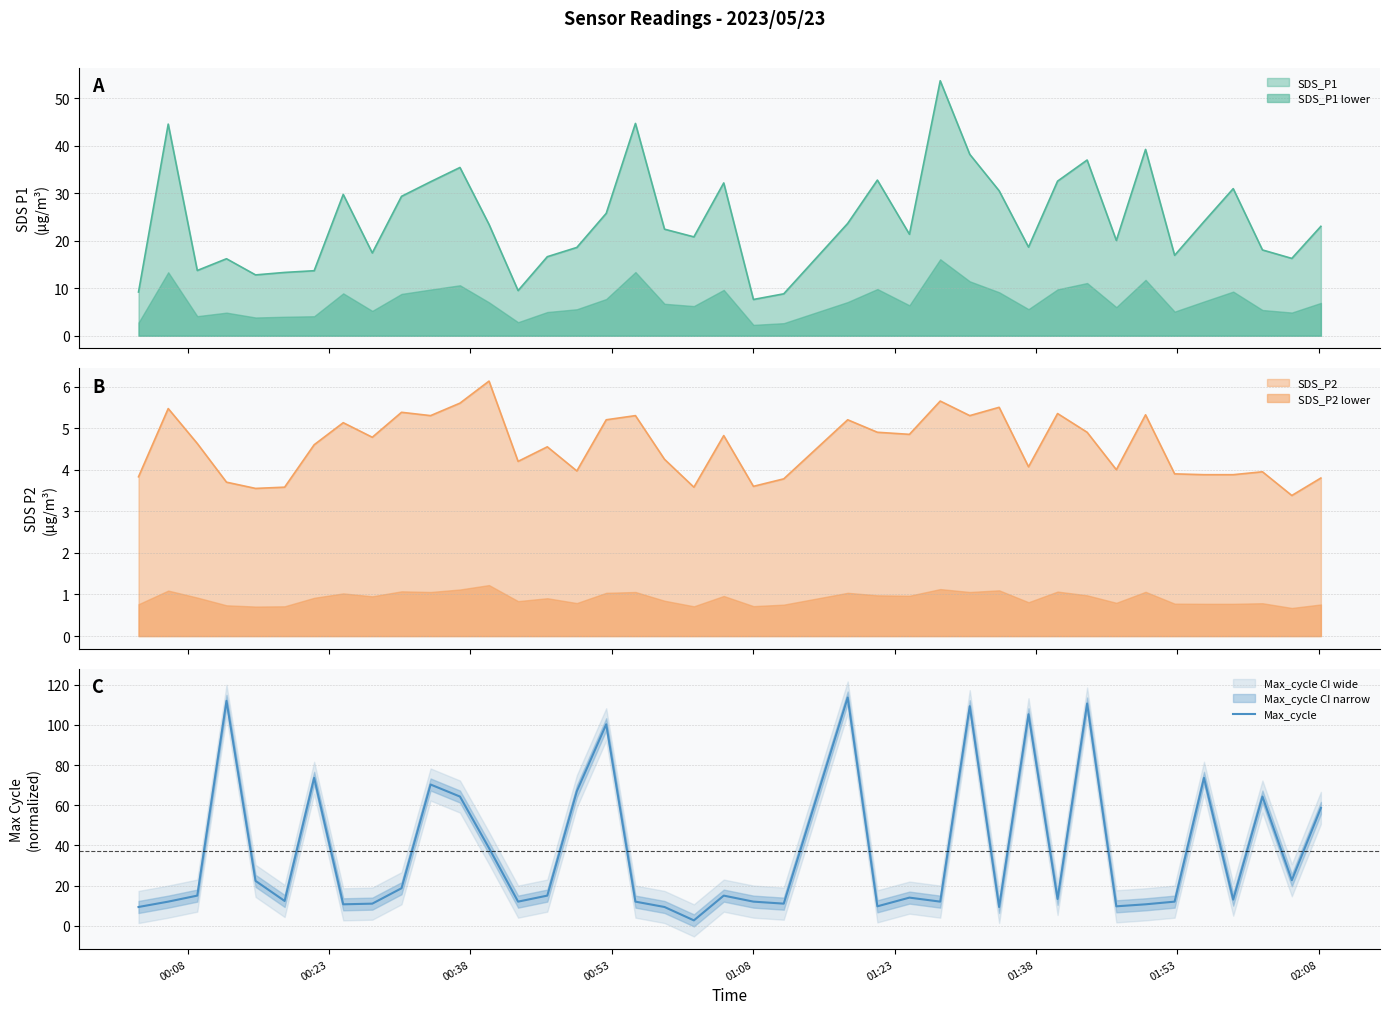

What is the average value?

37.2